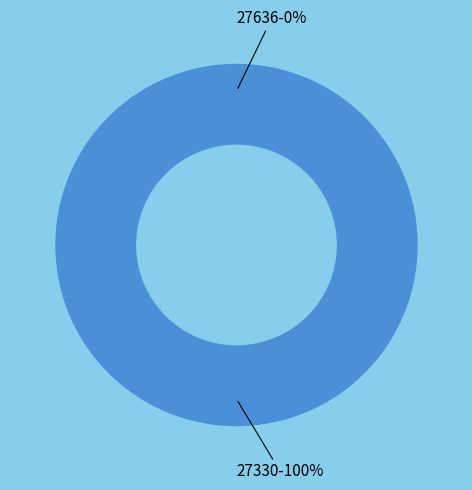

To the nearest percent, what is the difference between the 27330 and 27636 slice percentages?

100%